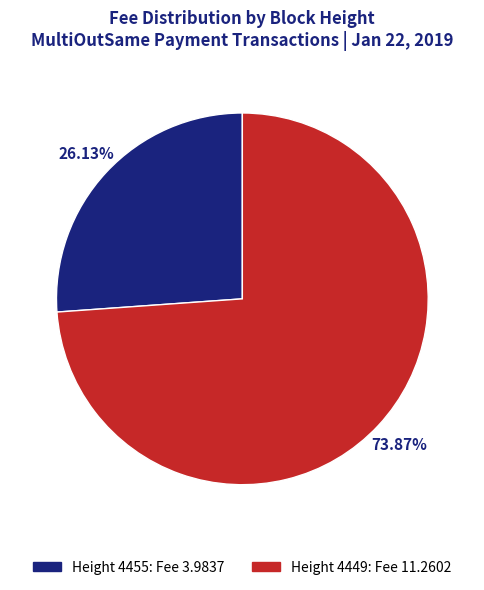

Is there a majority slice in this chart?

Yes